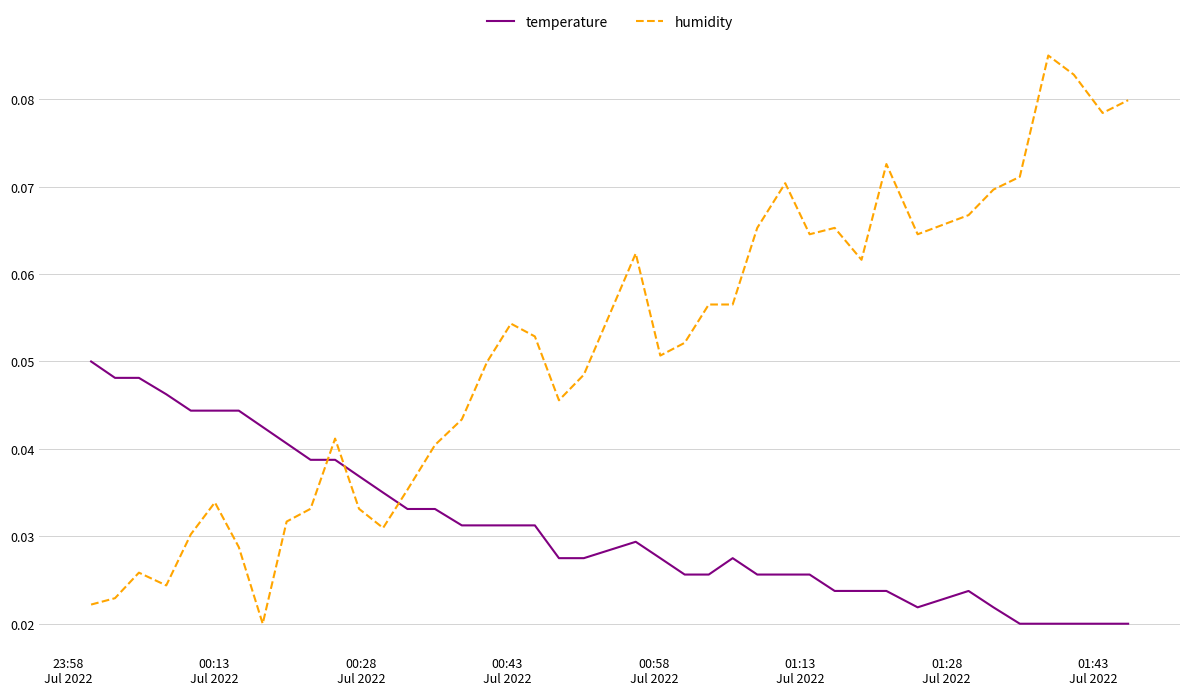

Which series has the largest total across all categories?

humidity